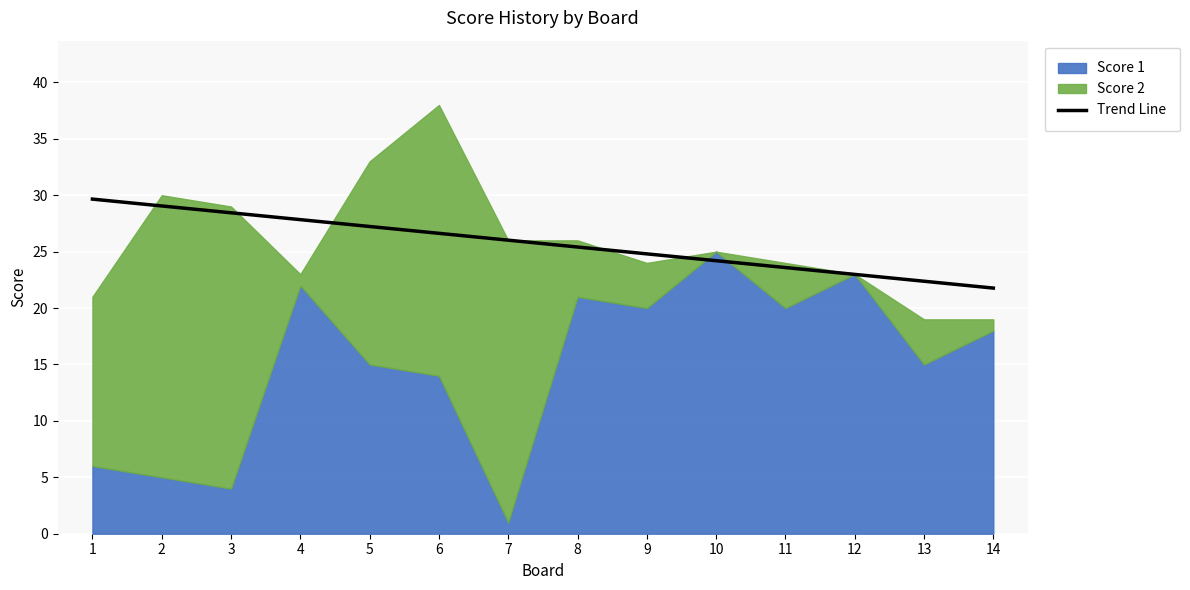

What is the minimum value for Trend Line?

21.8